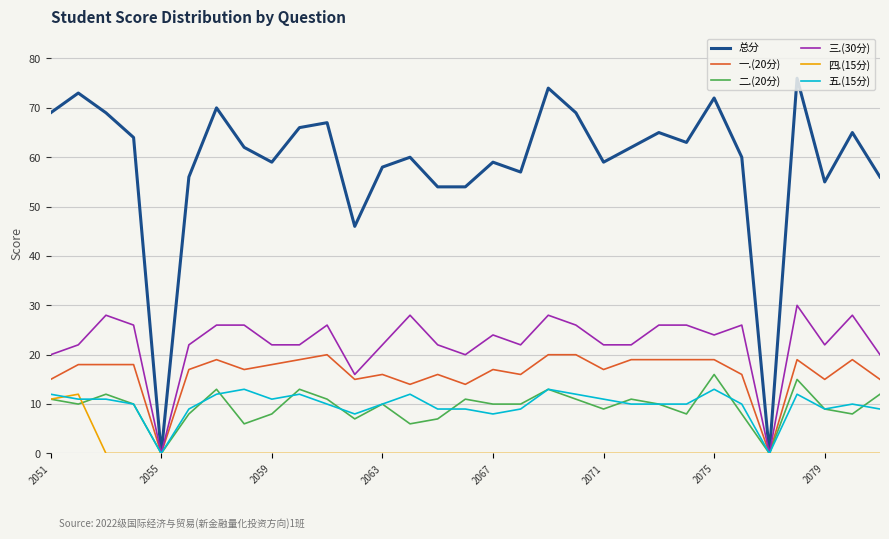

What is the difference between the maximum and minimum values in the 四.(15分) series?

12